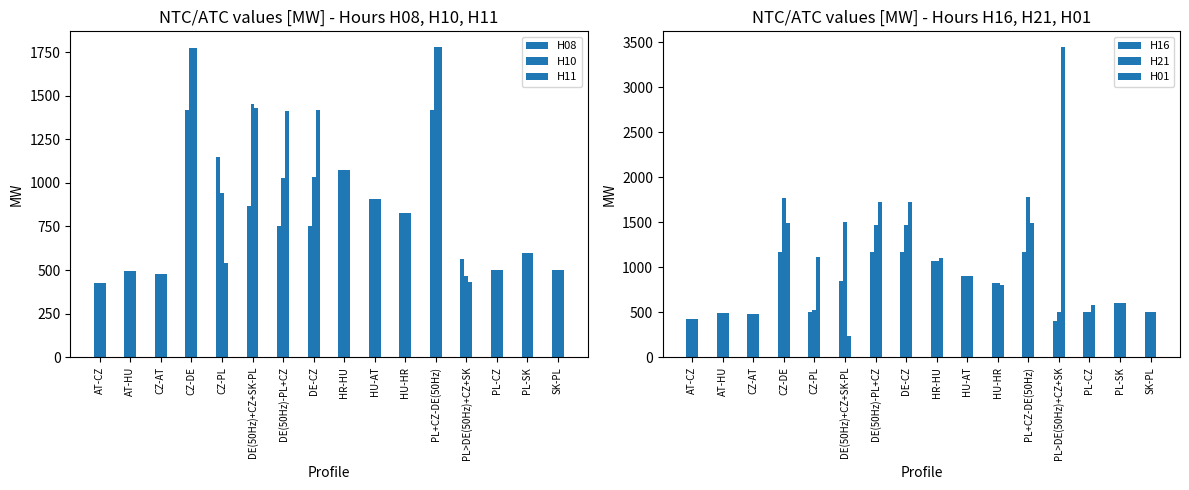

Reading right to left, transcribe all the data shown in this chart.

H08: 500	600	500	566	1420	826	907	1074	755	750	869	1150	1415	475	493	425
H10: 500	600	500	463	1780	826	907	1074	1035	1030	1451	940	1775	475	493	425
H11: 500	600	500	431	1780	826	907	1074	1415	1410	1430	540	1775	475	493	425
H16: 500	600	500	408	1165	826	907	1074	1165	1165	842	500	1165	475	493	425
H21: 500	600	500	504	1780	826	907	1074	1475	1470	1500	520	1775	475	493	425
H01: 500	600	580	3450	1495	801	907	1099	1725	1725	239	1110	1495	475	493	425